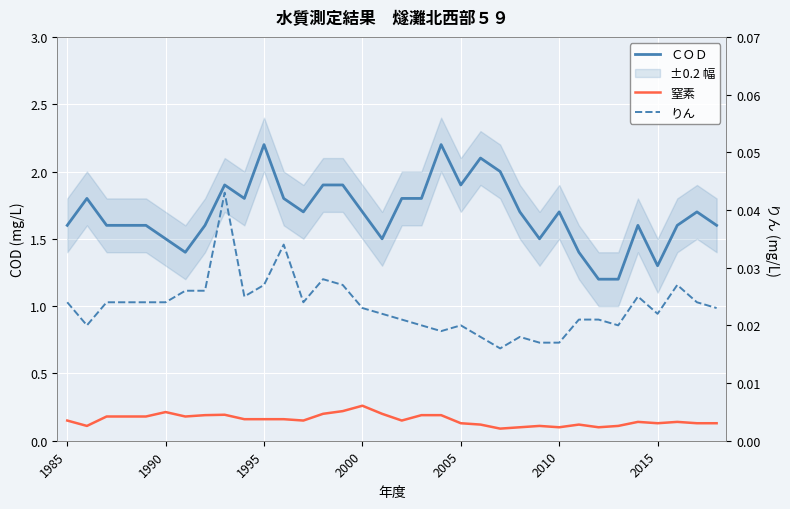

What is the spread (max minus min) of values at 31?

1.6